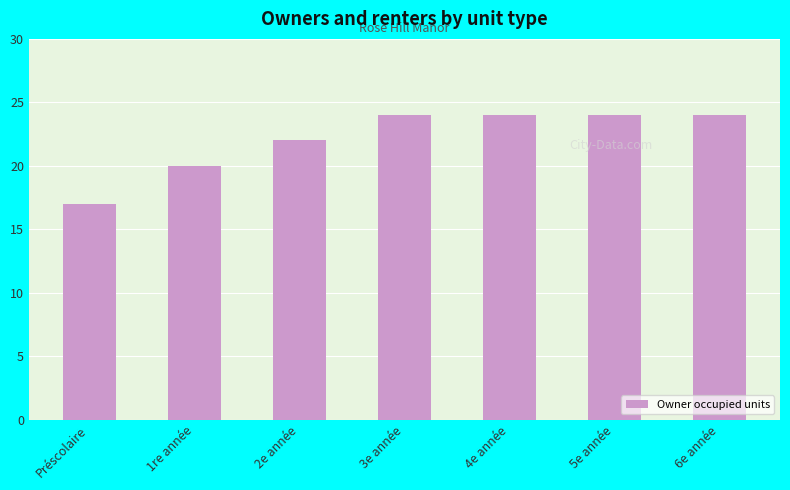

True or false: the data shows 43 at 5e année.

False